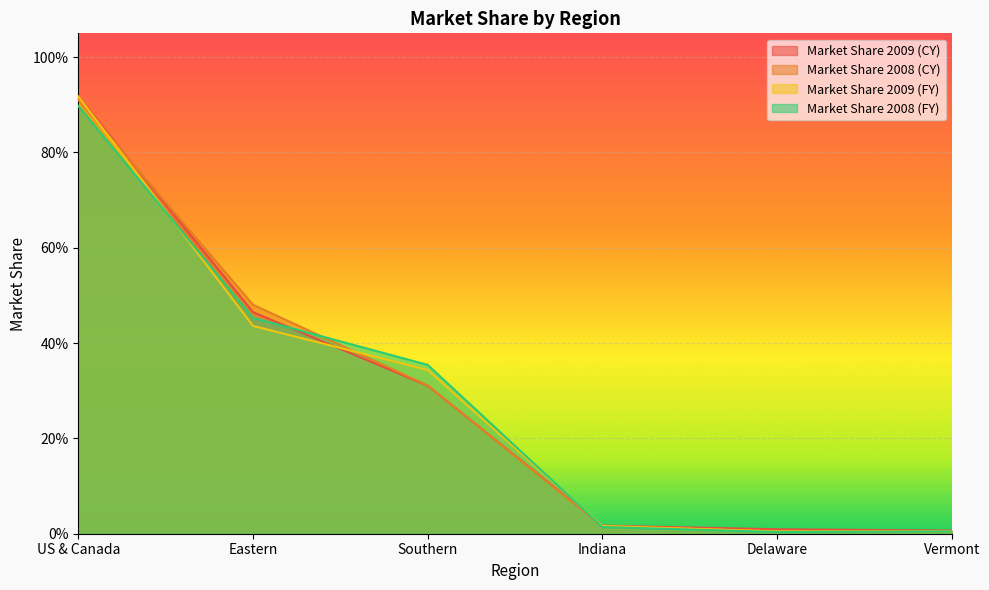

What position from the left is US & Canada?

1